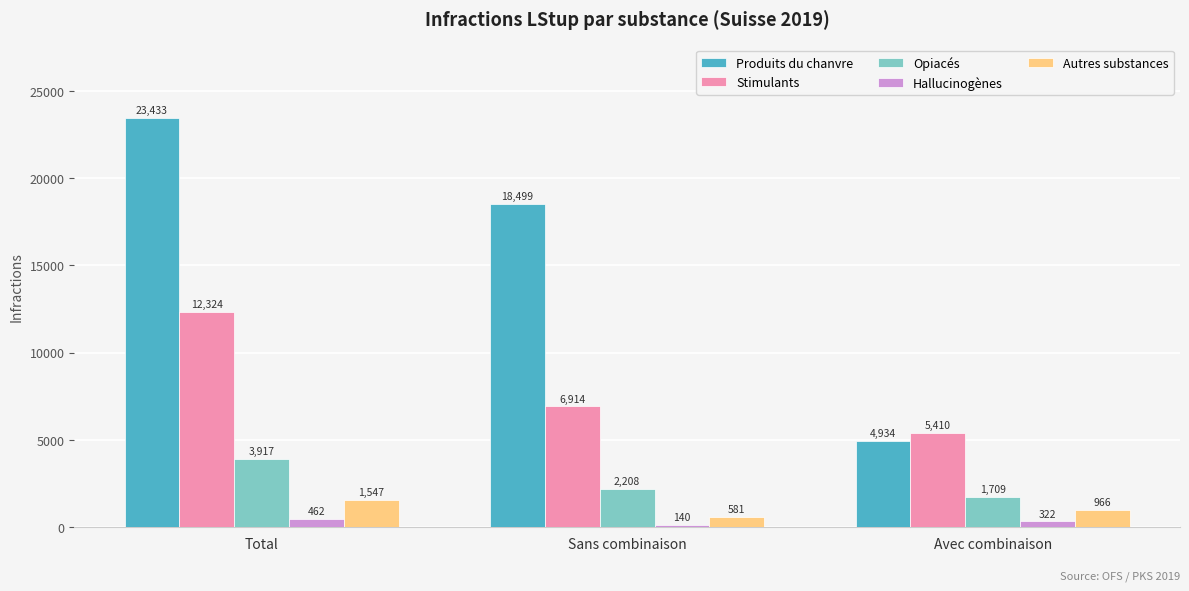

Which series changed the most between Total and Avec combinaison?

Produits du chanvre